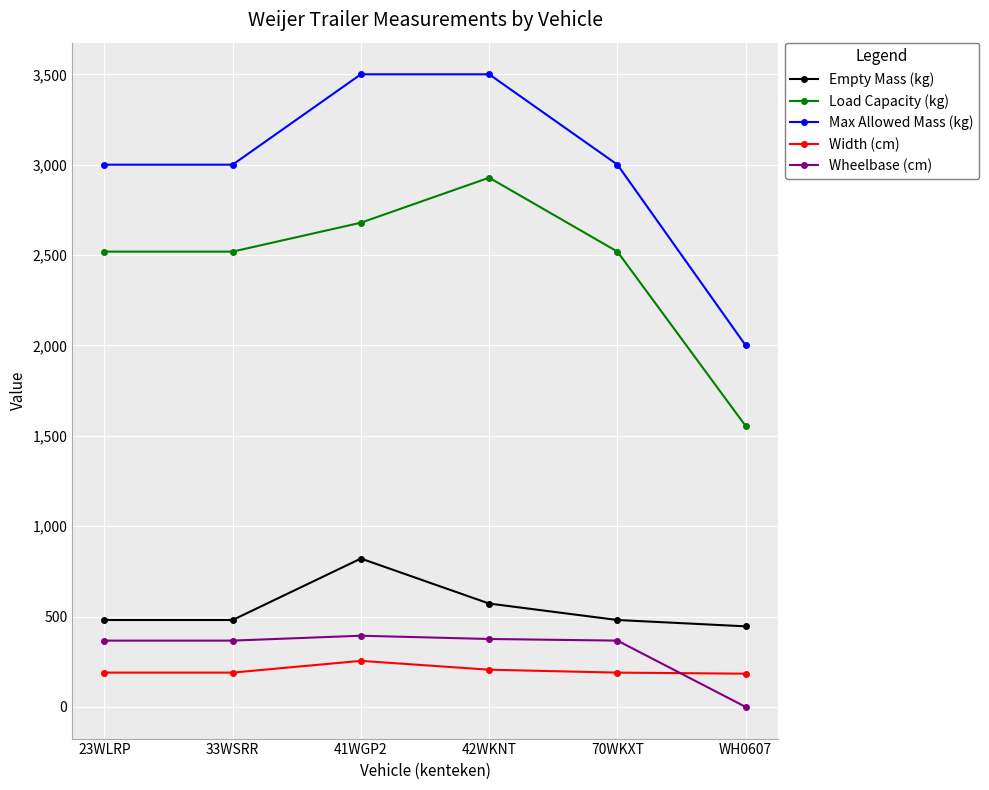

True or false: Empty Mass (kg) and Max Allowed Mass (kg) cross at least once.

False